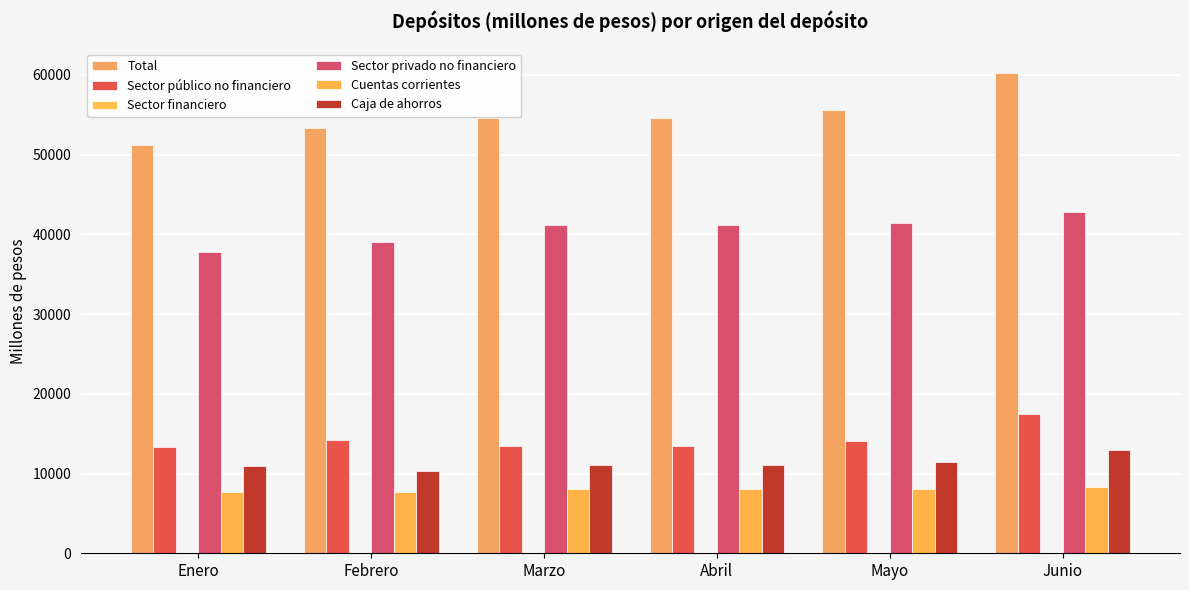

True or false: Total has a value of 60300.6 at Junio.

True